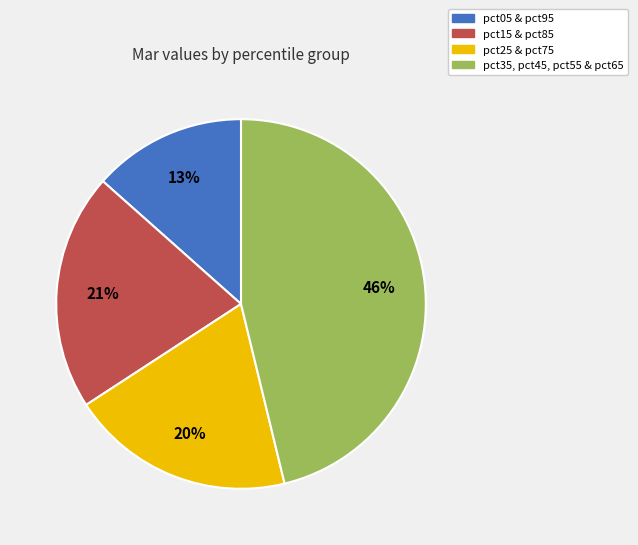

Count the number of slices in the pie.

4